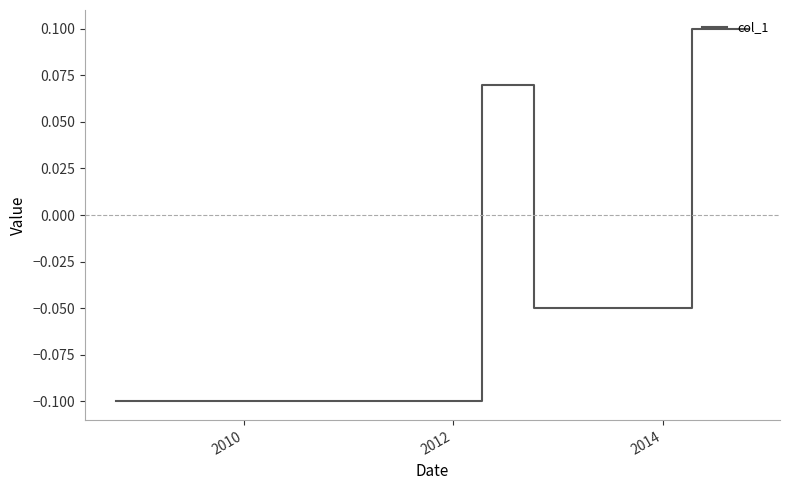

How many values exceed 0?

3